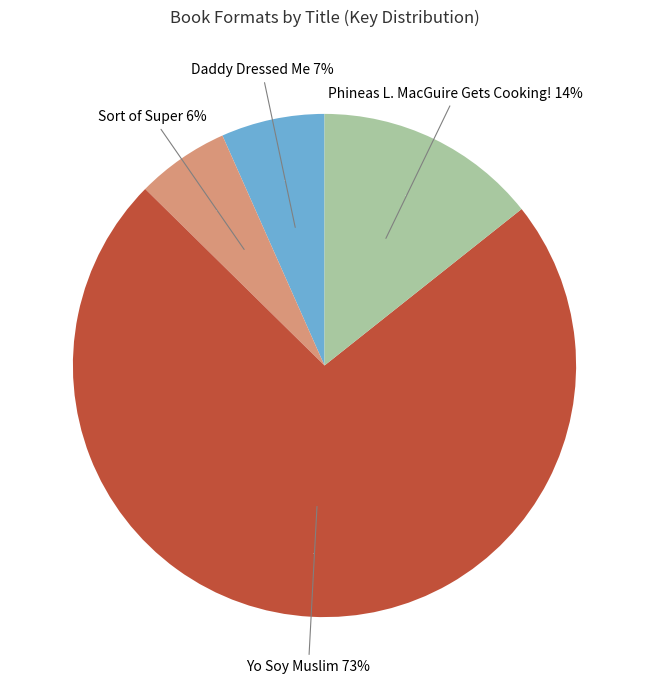

What is the change in value from Sort of Super to Phineas L. MacGuire Gets Cooking!?

+241381347